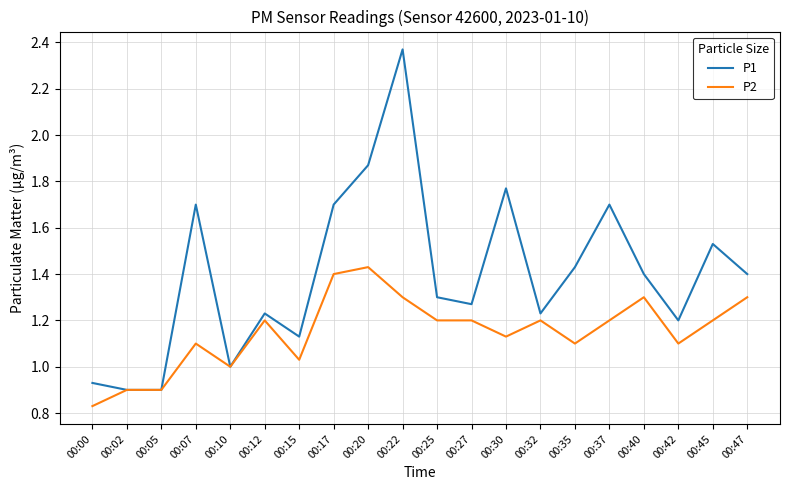

At which category is the sum across all series the highest?

00:22